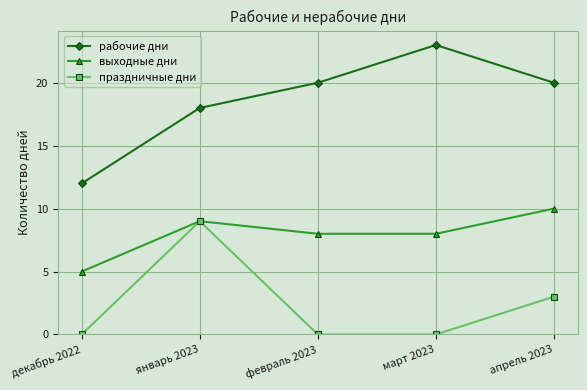

Is the value of праздничные дни at декабрь 2022 greater than the value of рабочие дни at март 2023?

No